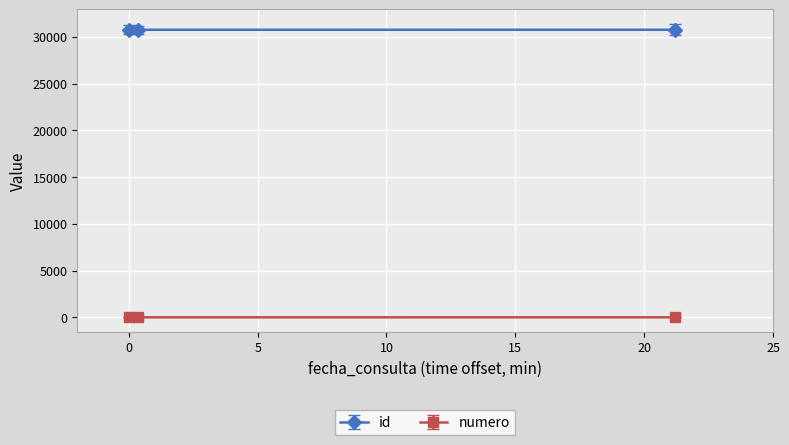

Which series has the largest total across all categories?

id